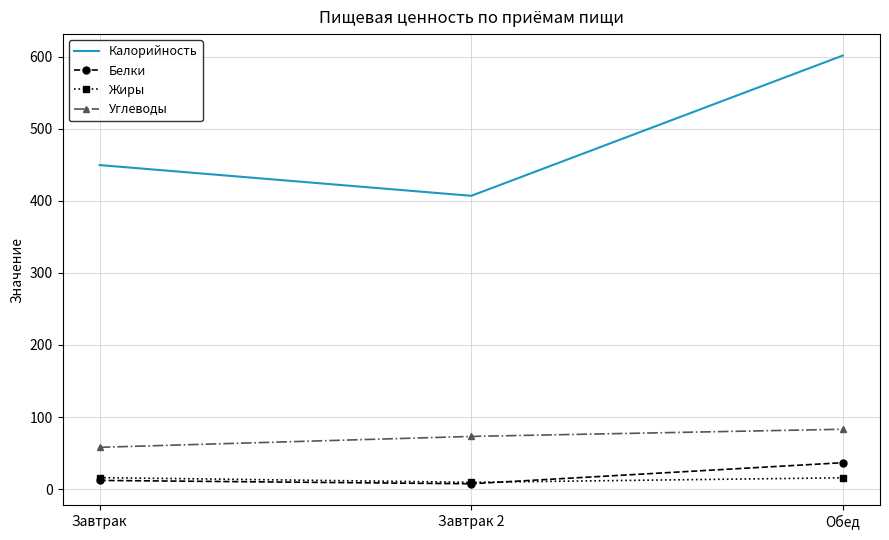

Rank the series by their maximum value, from lowest to highest.

Жиры, Белки, Углеводы, Калорийность